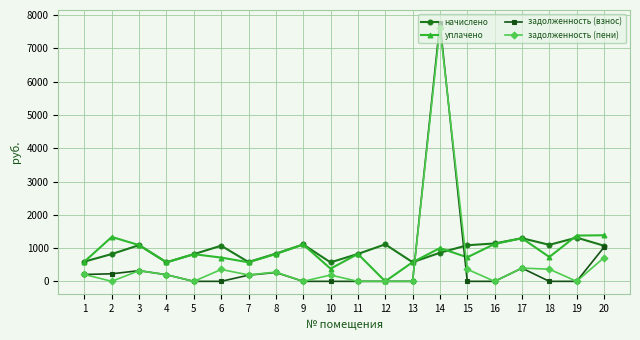

What is the value of the задолженность (пени) point at the 20th from the left?

714.0